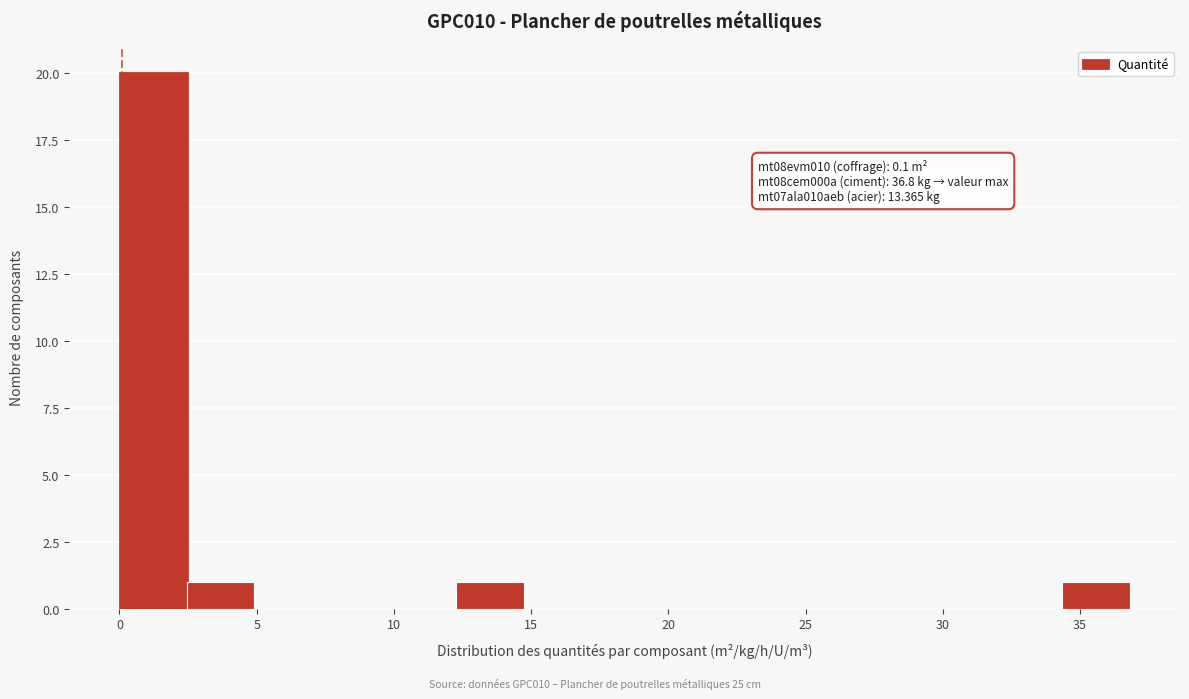

Which range on the x-axis has the tallest bar?

0.0 to 2.5